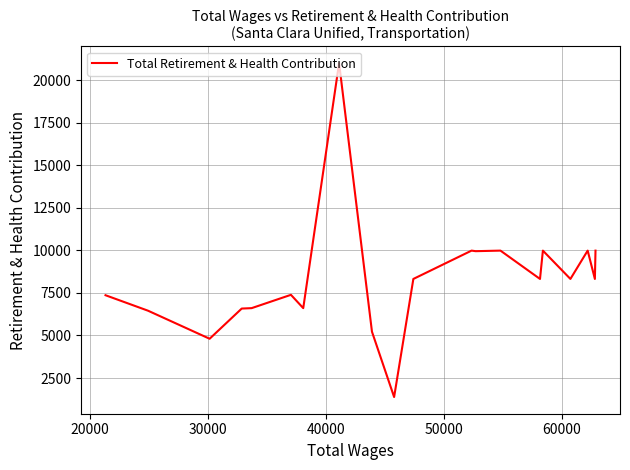

Does the chart display data point markers on the line(s)?

No